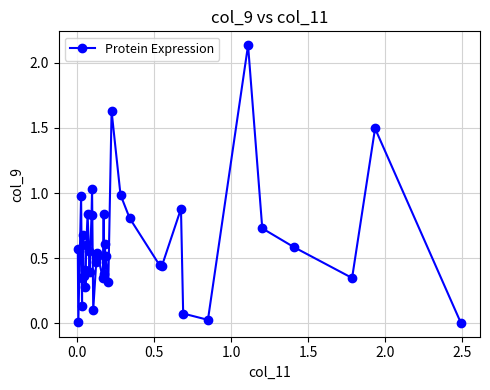

How many points are lower than both their immediate neighbors (excluding endpoints)?

12